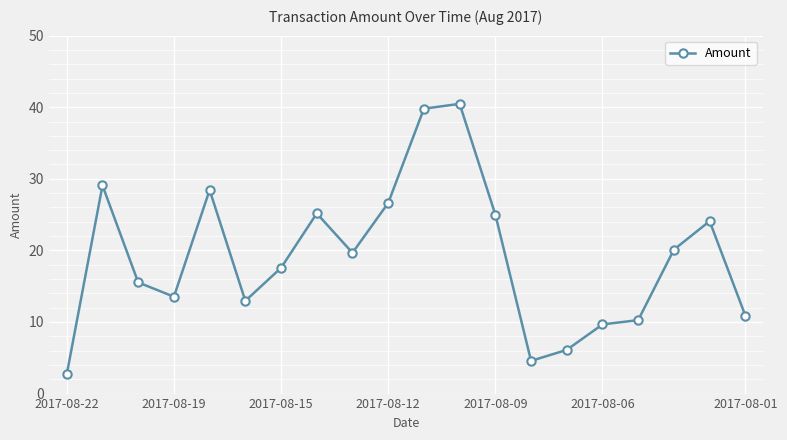

What is the value of the 20th point from the left?

10.9